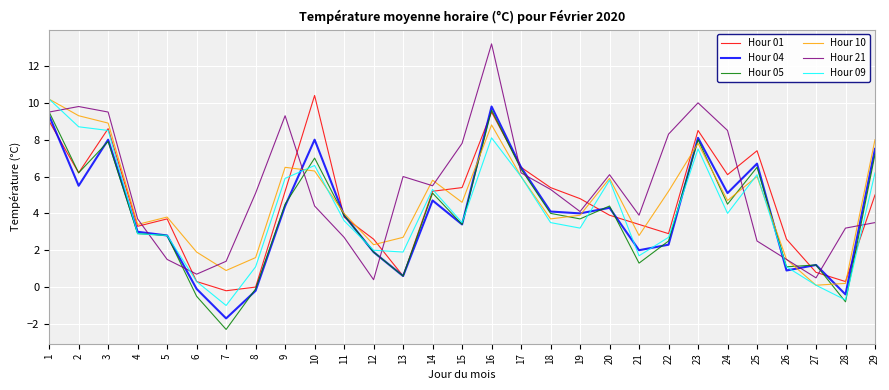

What is the greatest value displayed?

13.2